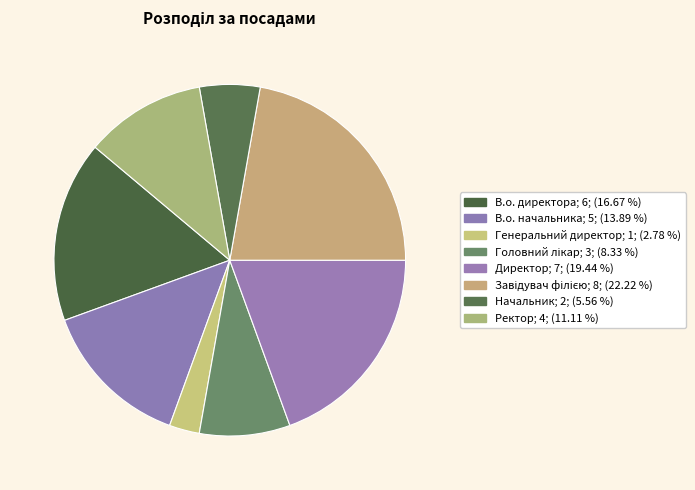

Is it true that Ректор is 11% of the pie?

True